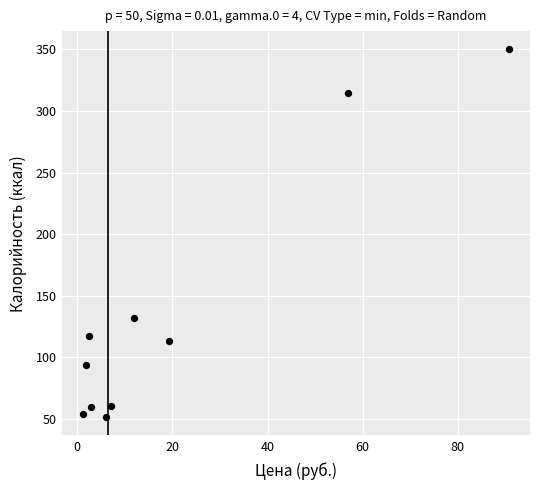

What is the range of Y values (max minus min)?

298.5